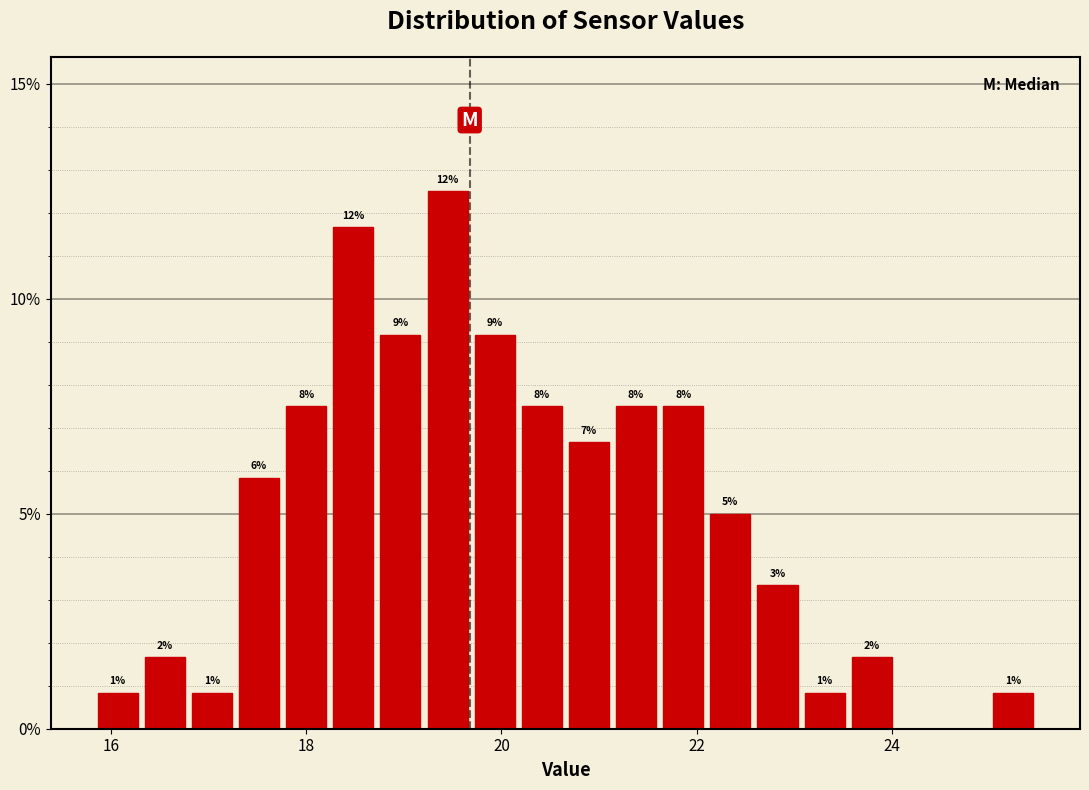

Around what value on the x-axis is the tallest bar? Give the approximate position of its centre, as read against the axis.

19.4